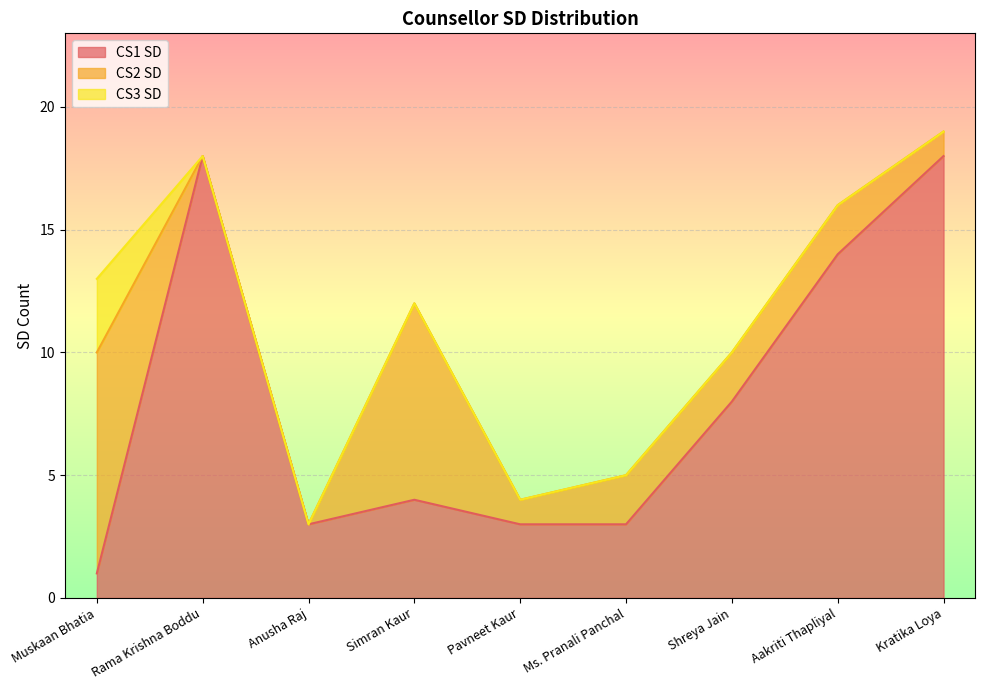

What is the sum of all CS3 SD values?

3